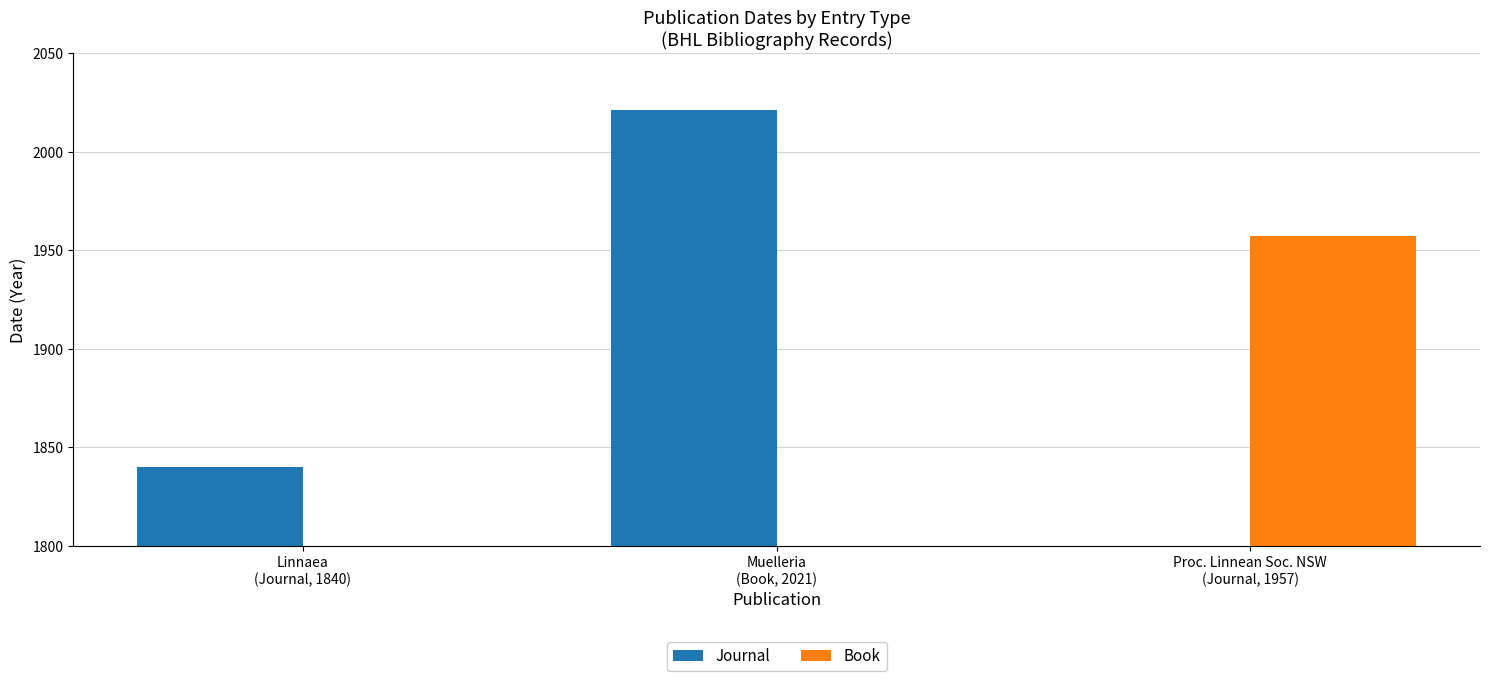

List the series in order of their overall mean, lowest first.

Book, Journal